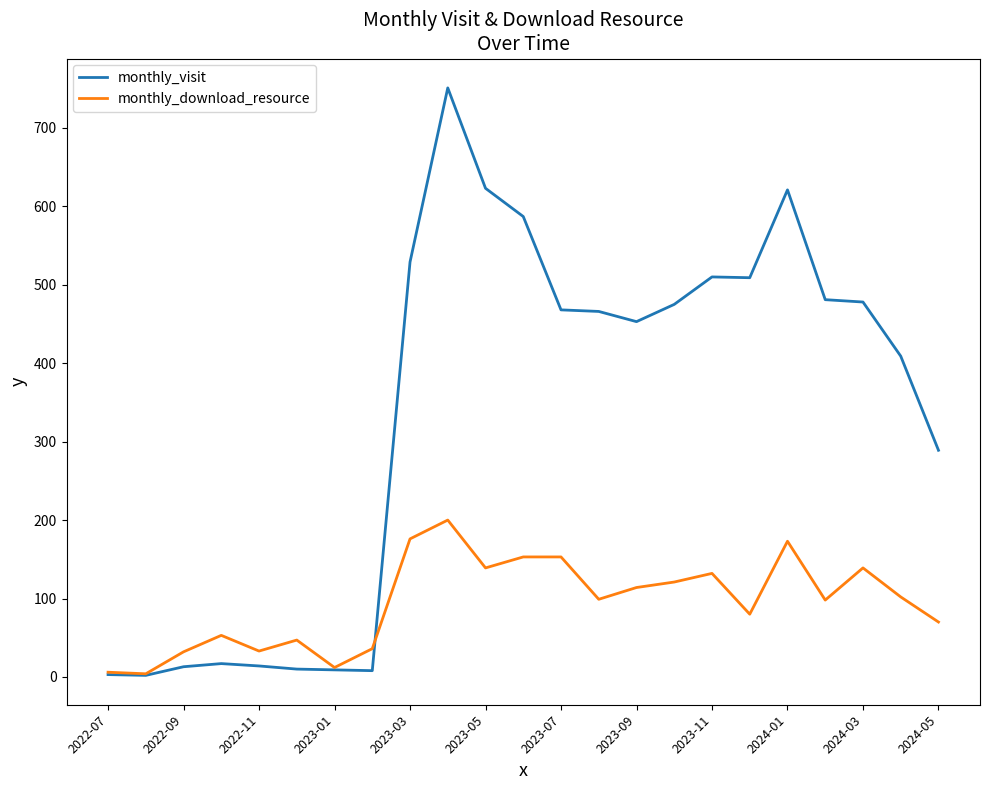

Which series has the widest spread of values?

monthly_visit